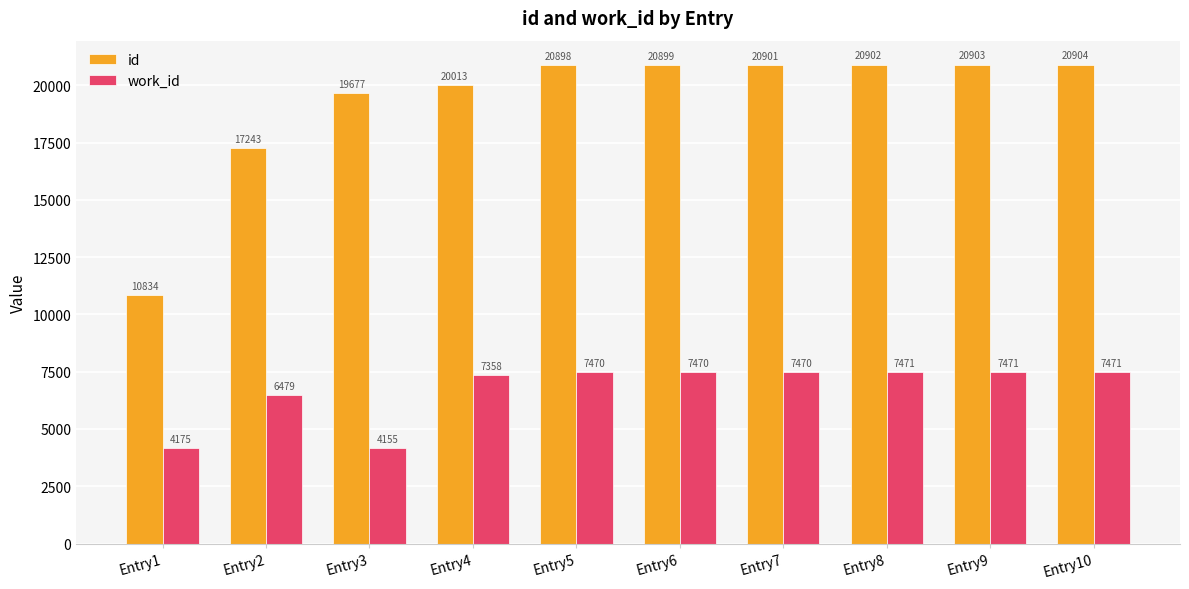

Is it true that work_id equals 10411 at Entry9?

False